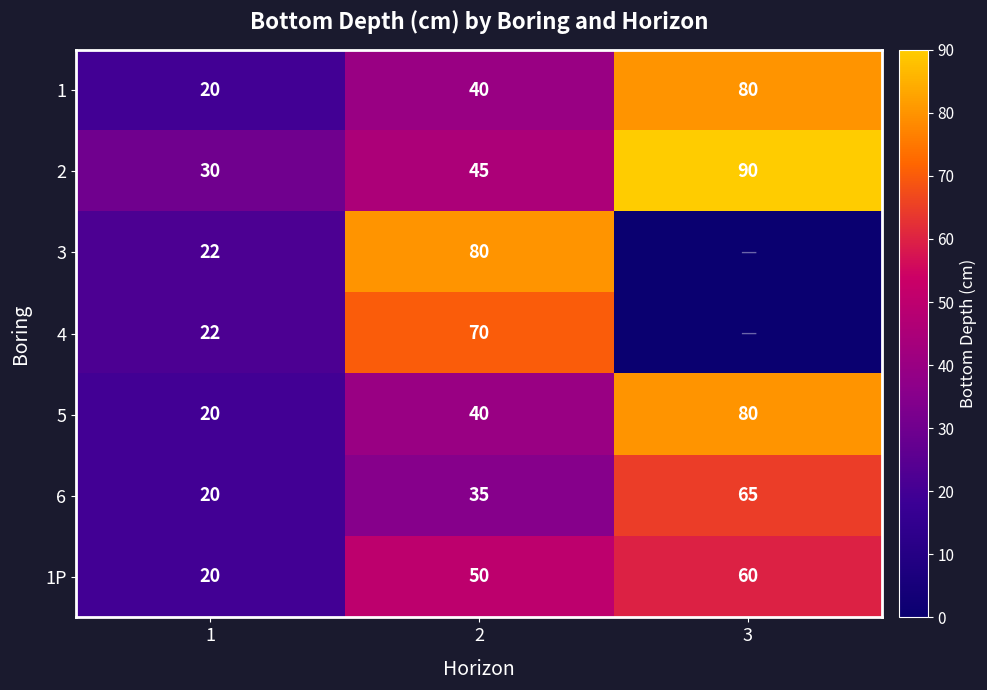

Where is 2 nearest to the value 60?

2